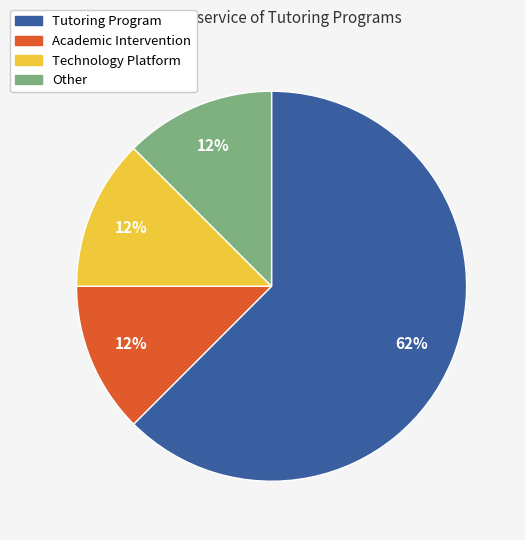

Which slice is the largest?

Tutoring Program